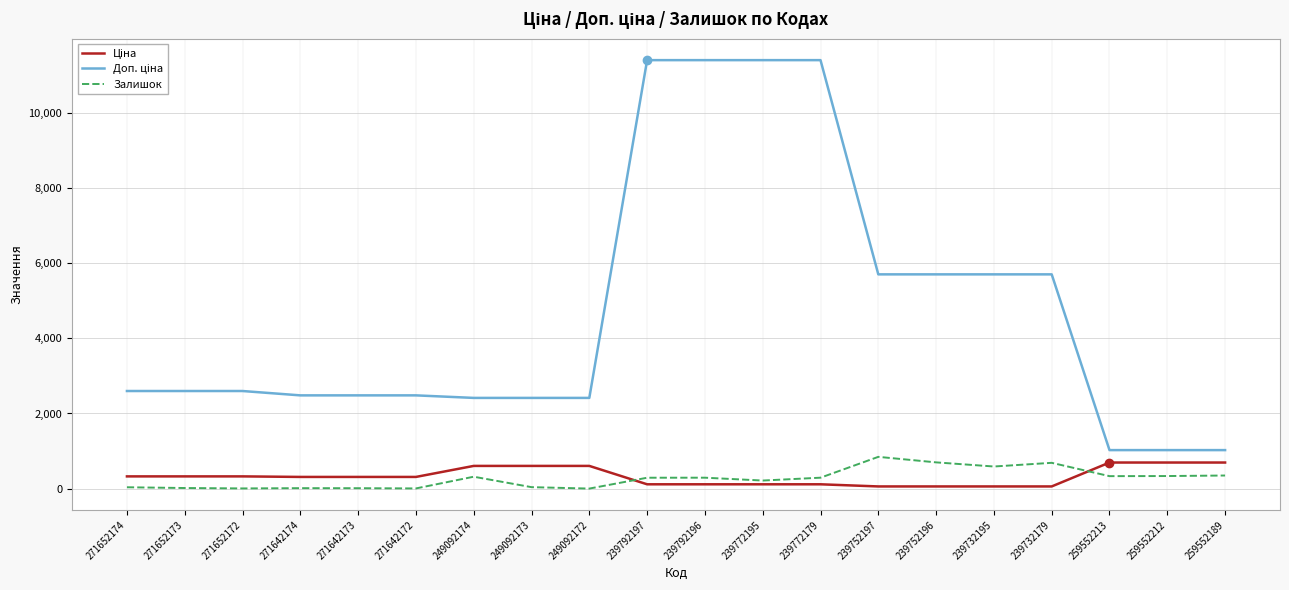

What is the sum of the Залишок values at 271642172 and 271652173?

19.0